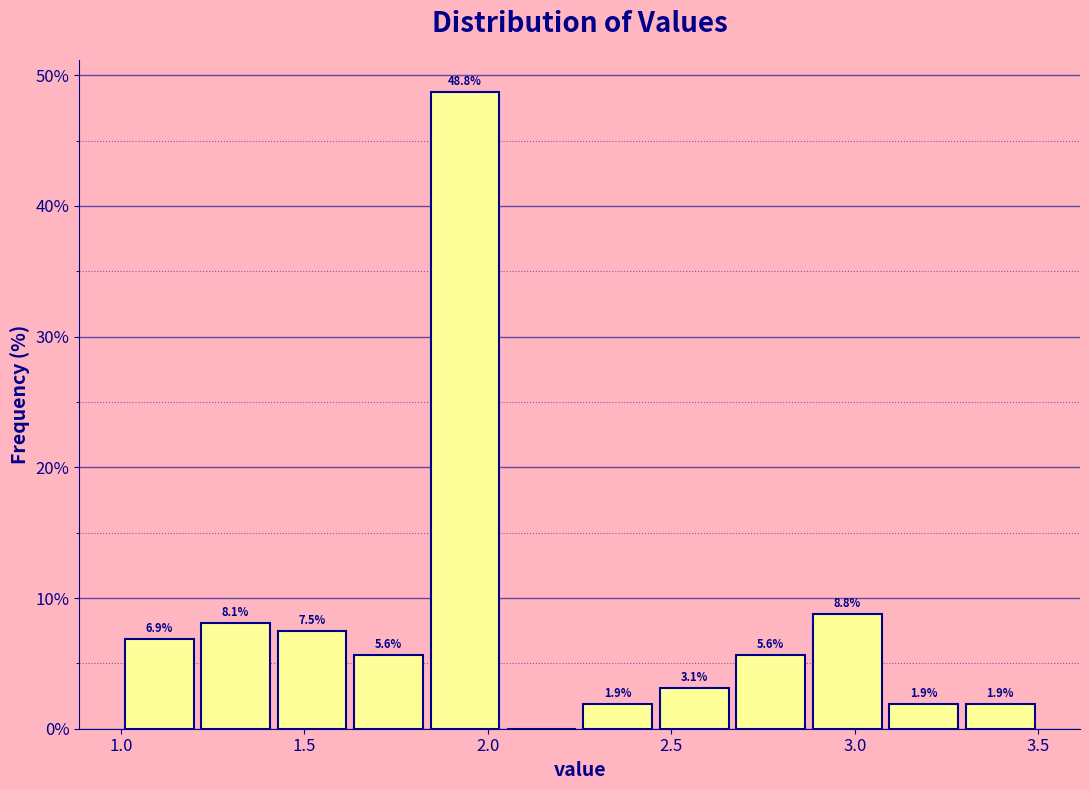

Which range on the x-axis has the tallest bar?

1.85 to 2.05